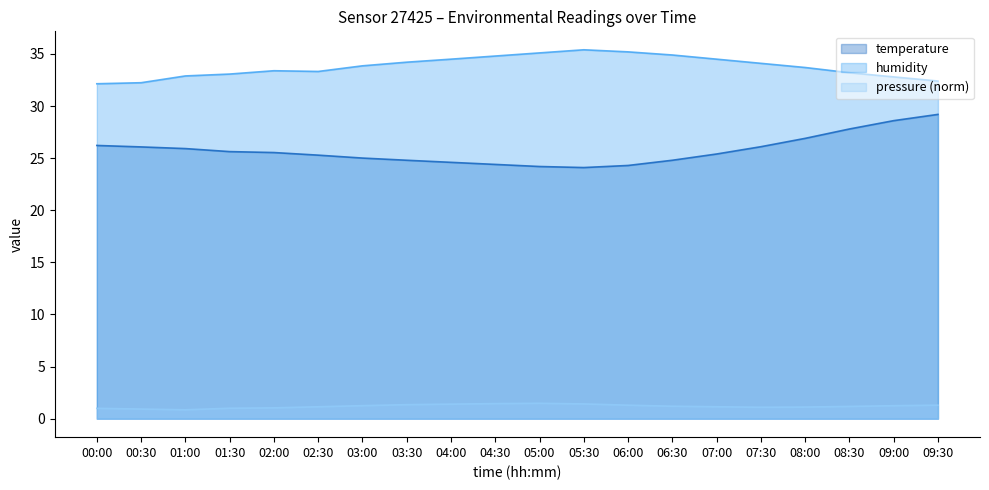

What is the lowest value of the pressure (norm) series?

0.9